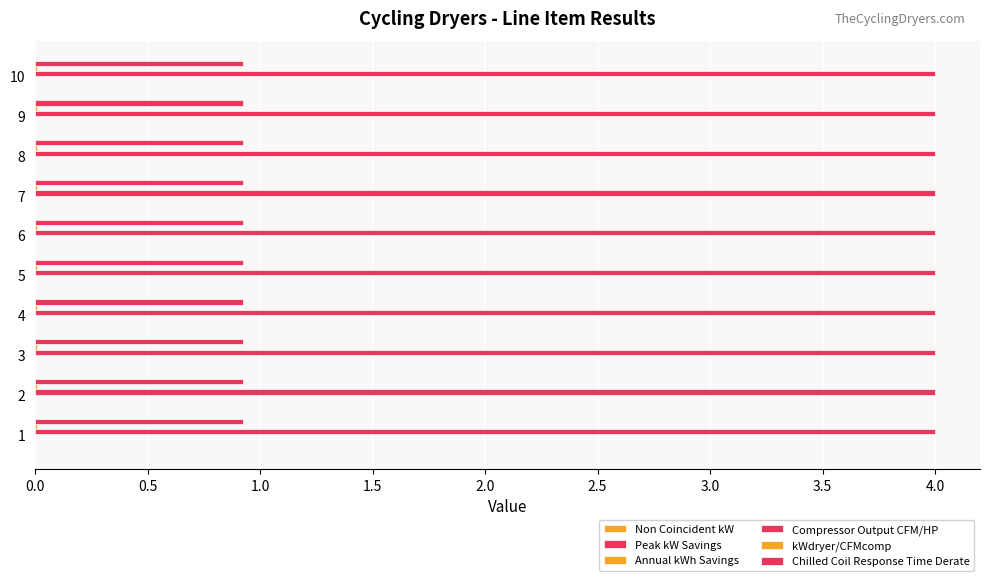

Which series has the widest spread of values?

Non Coincident kW